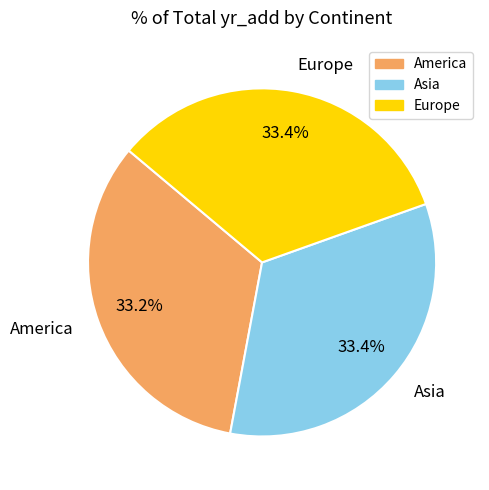

Is the sum of Asia and Europe greater than half?

Yes